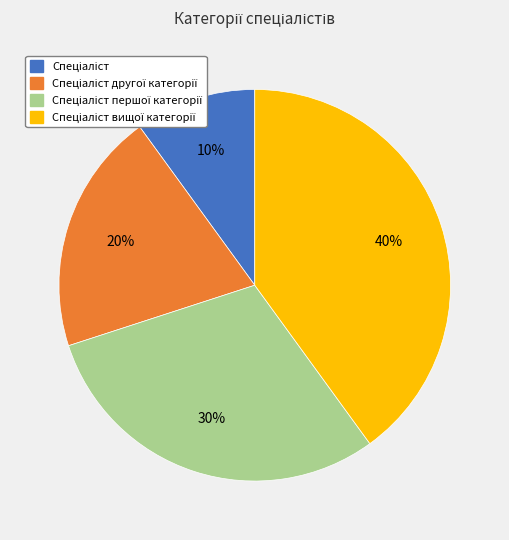

To the nearest percent, what is the average slice percentage?

25%